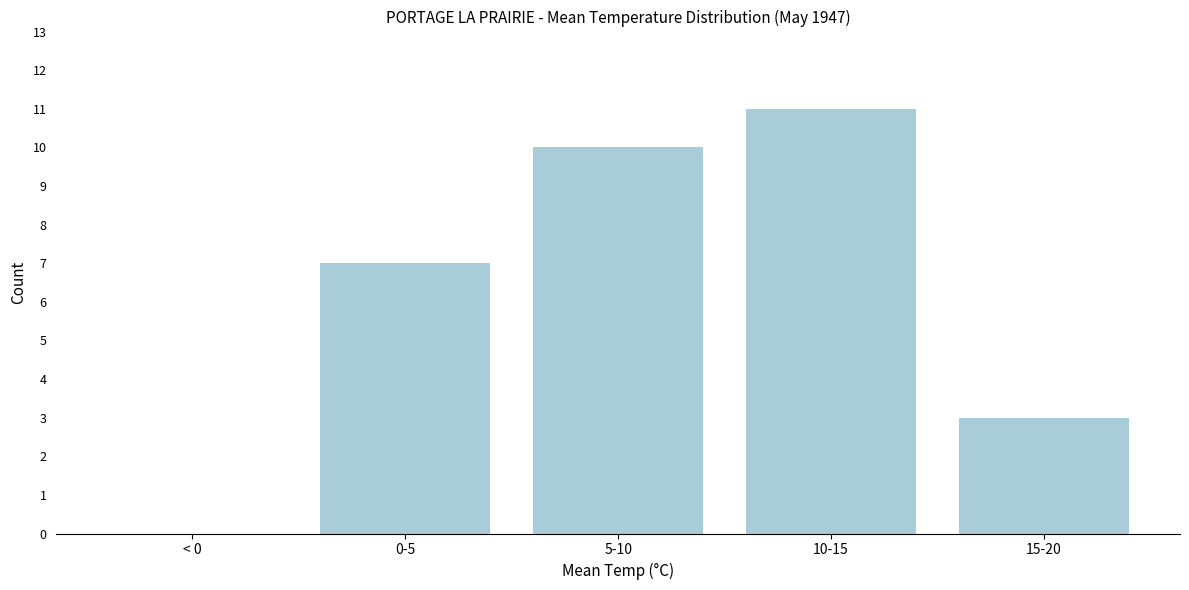

Reading left to right, extract all data points from this chart.

< 0=0	0-5=7	5-10=10	10-15=11	15-20=3